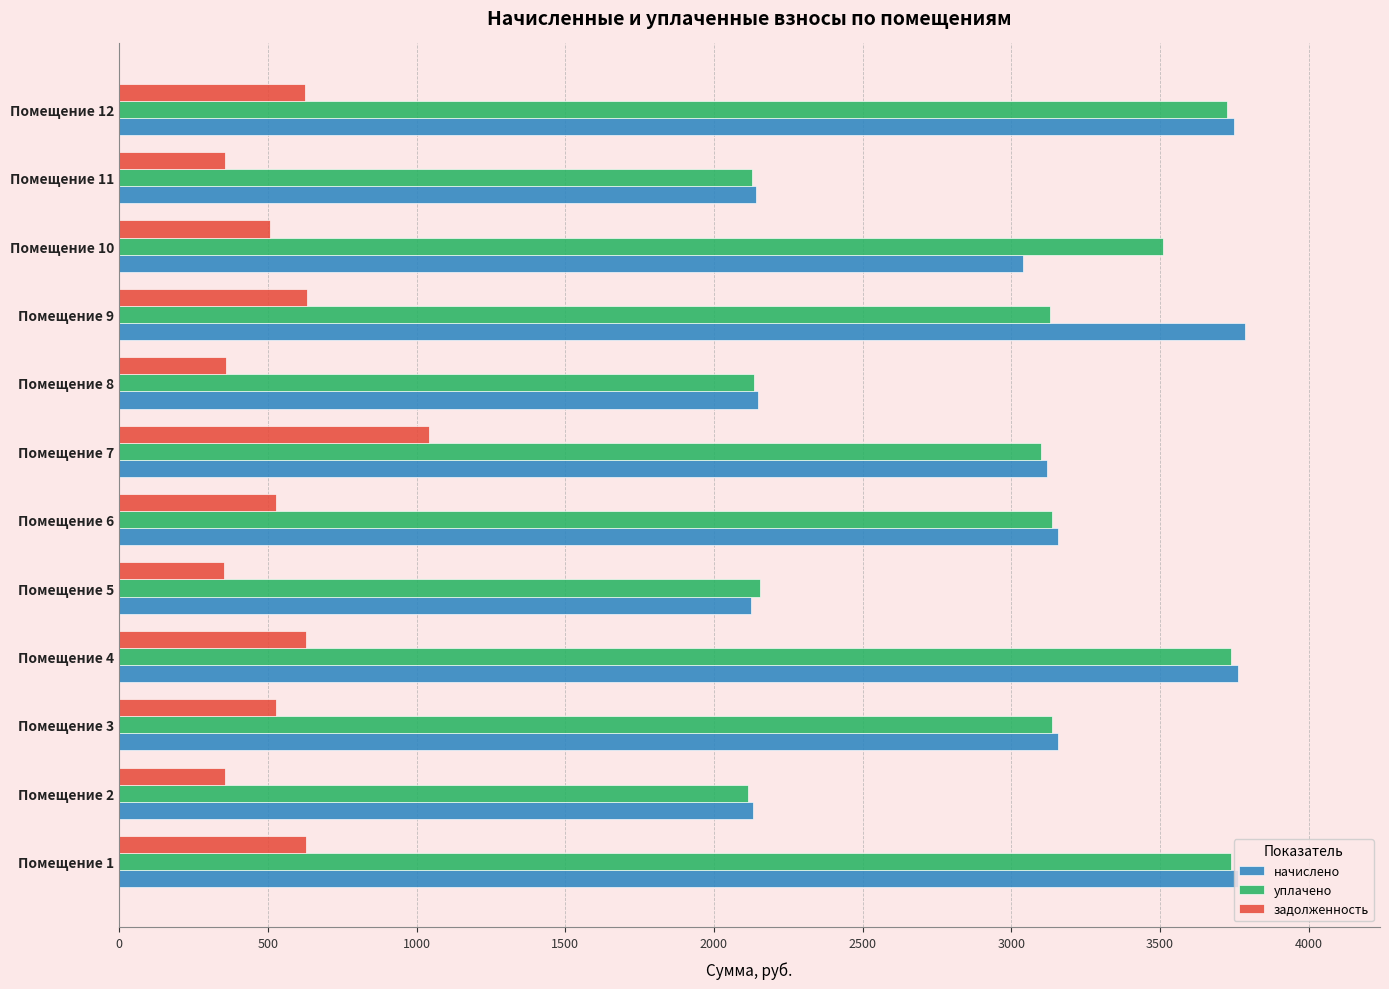

At Помещение 9, list the series in order from smallest to largest.

задолженность, уплачено, начислено